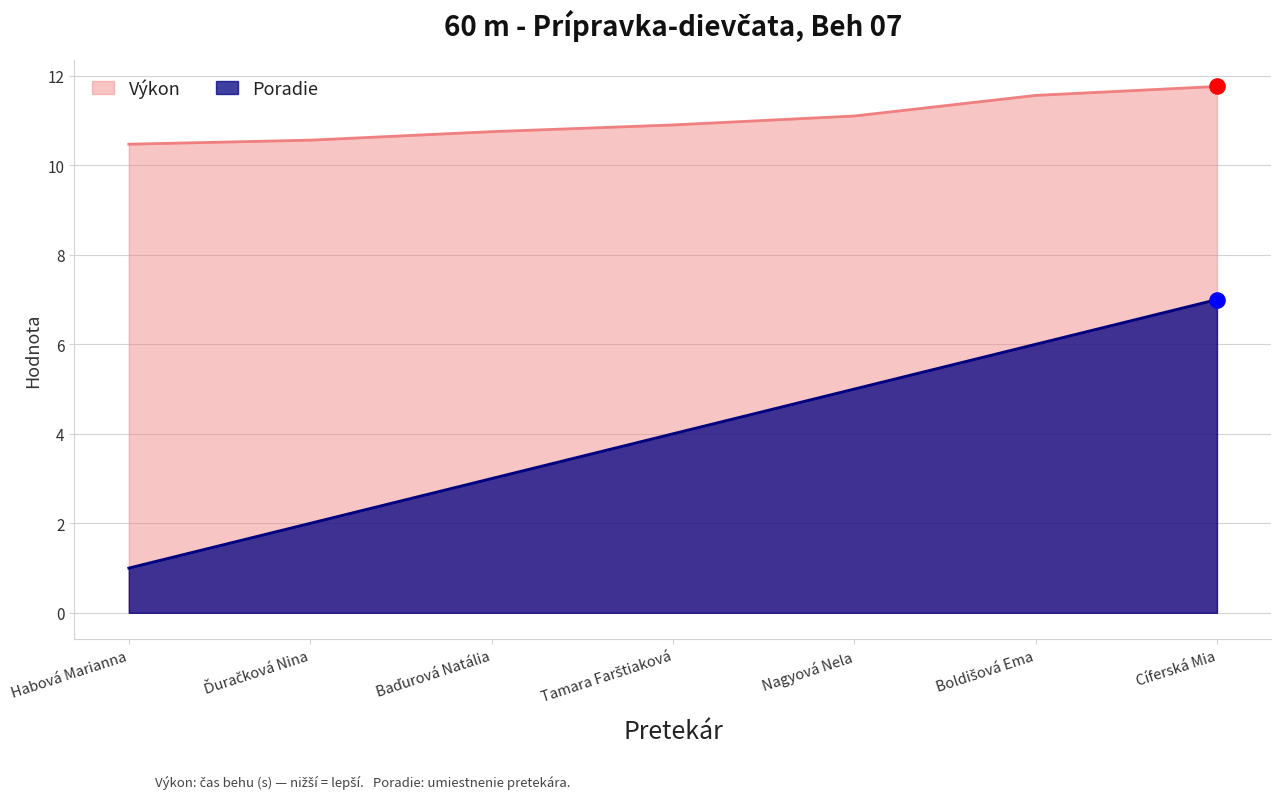

At how many categories does at least one series exceed 6?

7